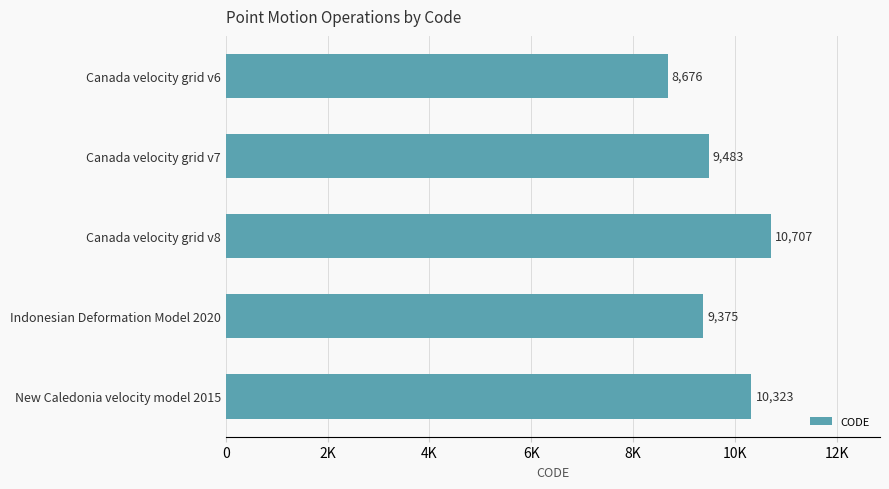

What is the average value?

9713